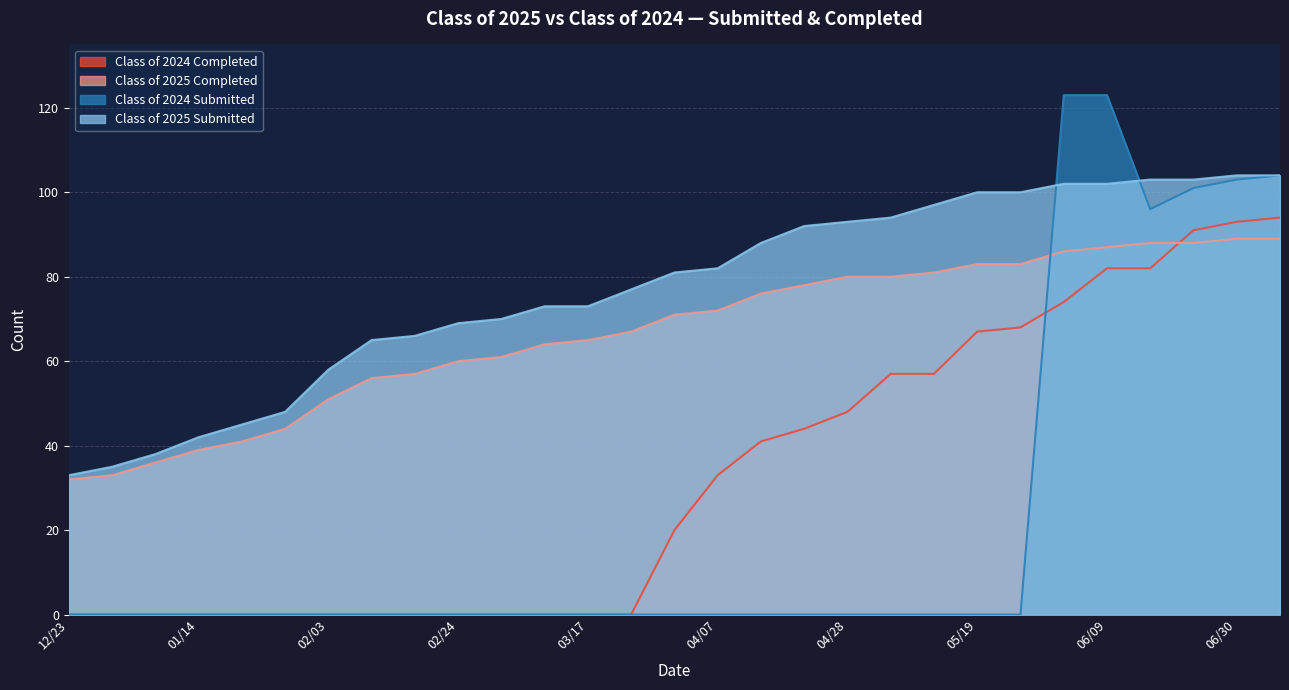

At how many categories does at least one series exceed 107?

2